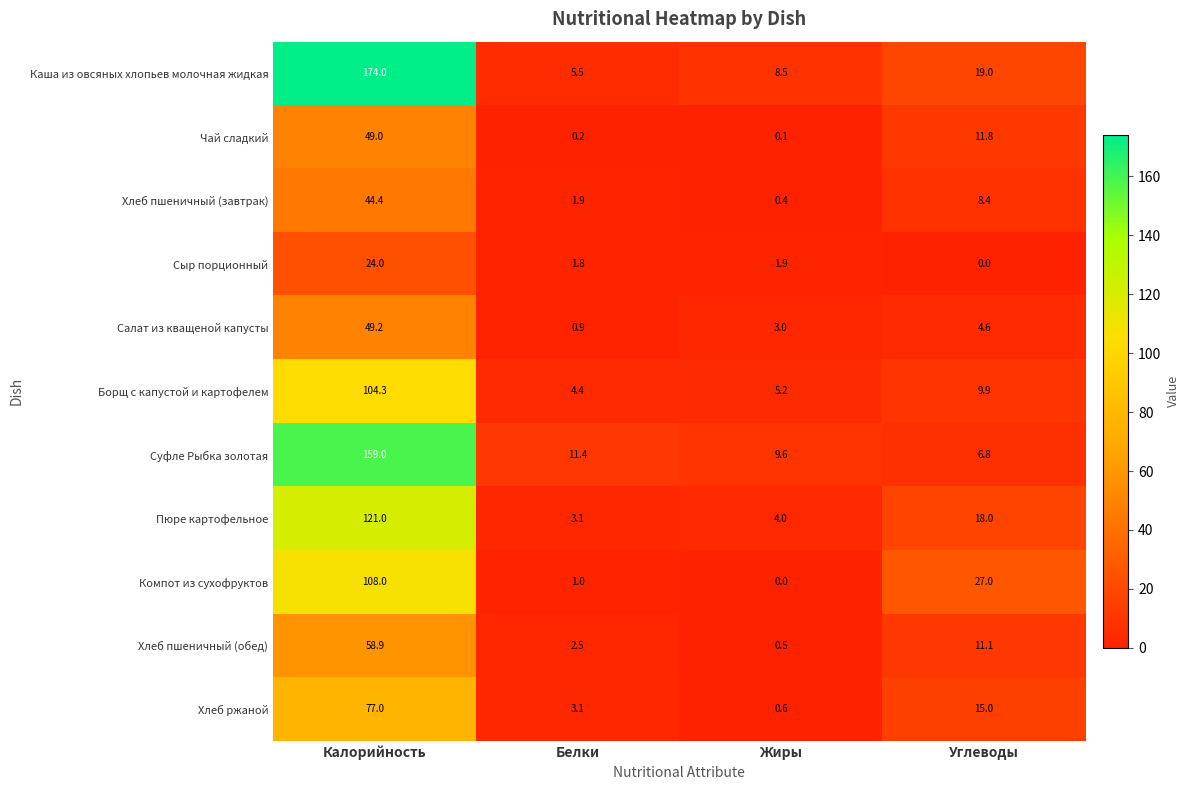

At how many categories does at least one series exceed 22?

2